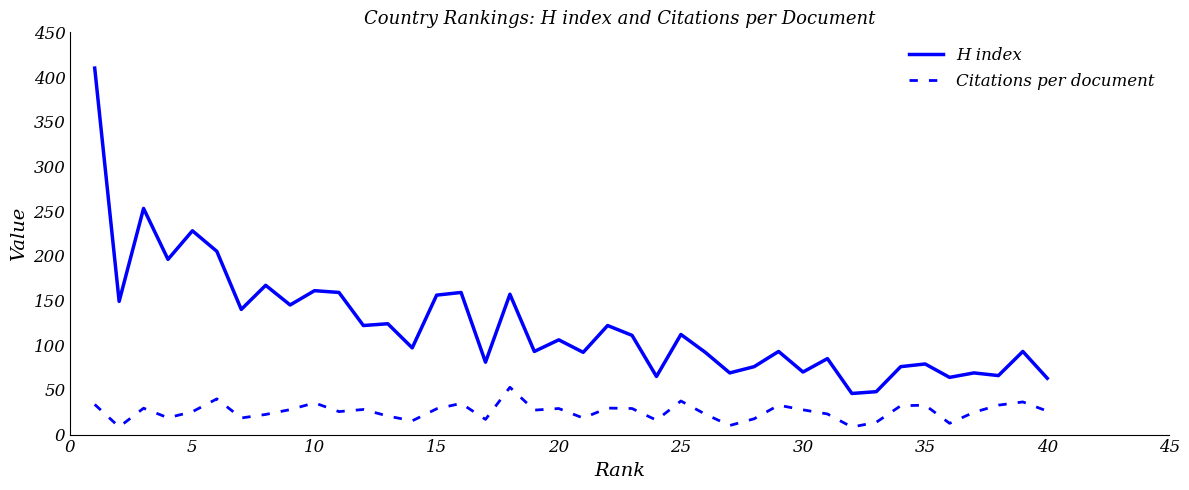

Rank the series by their average value, from lowest to highest.

Citations per document, H index